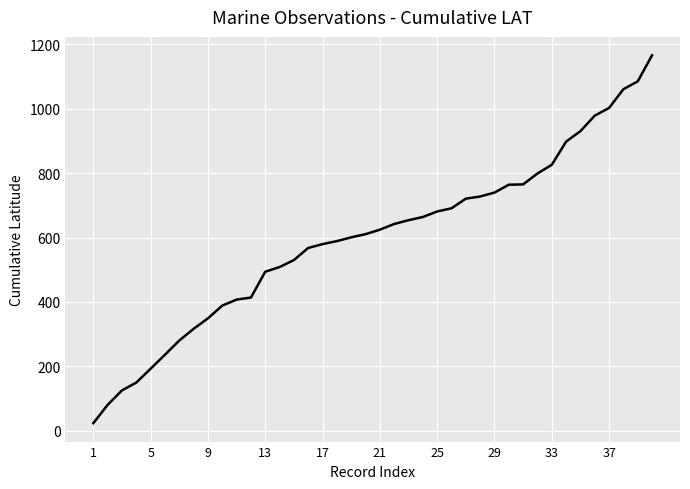

What is the maximum value shown in the chart?

1166.1